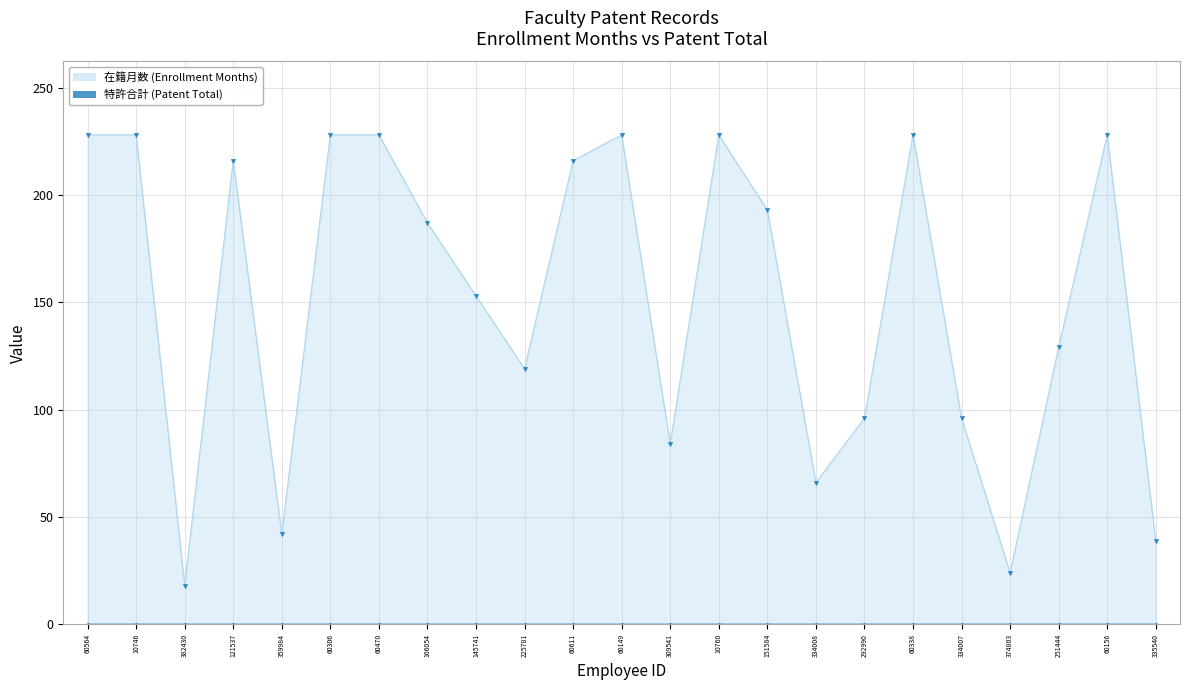

Where is the data nearest to the value 123?

225781